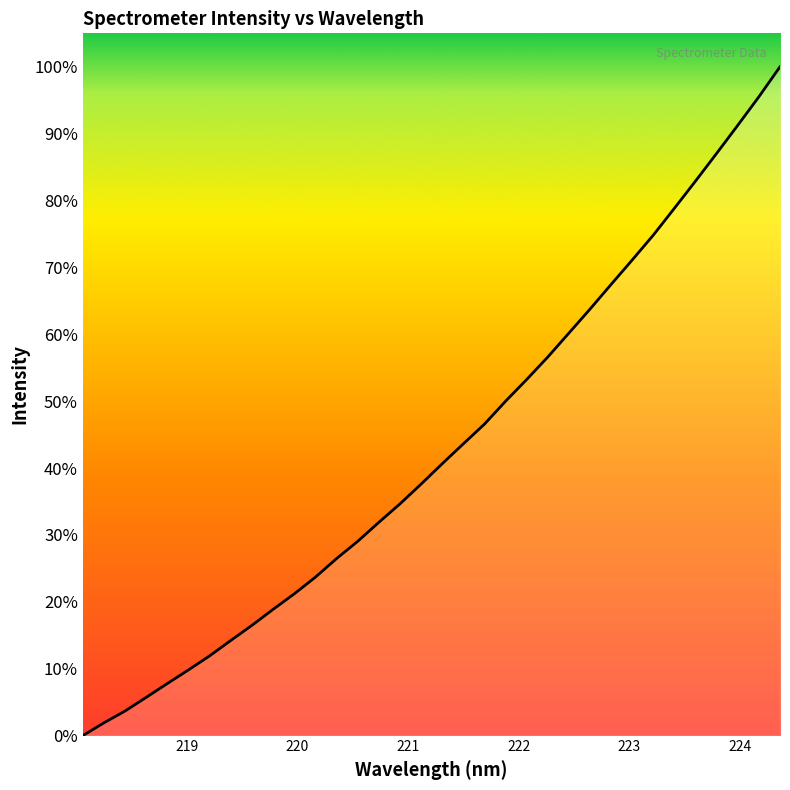

Reading left to right, extract all data points from this chart.

0.0	0.0	0.0	0.1	0.1	0.1	0.1	0.1	0.2	0.2	0.2	0.2	0.3	0.3	0.3	0.3	0.4	0.4	0.4	0.5	0.5	0.5	0.6	0.6	0.6	0.7	0.7	0.7	0.8	0.8	0.9	0.9	1.0	1.0